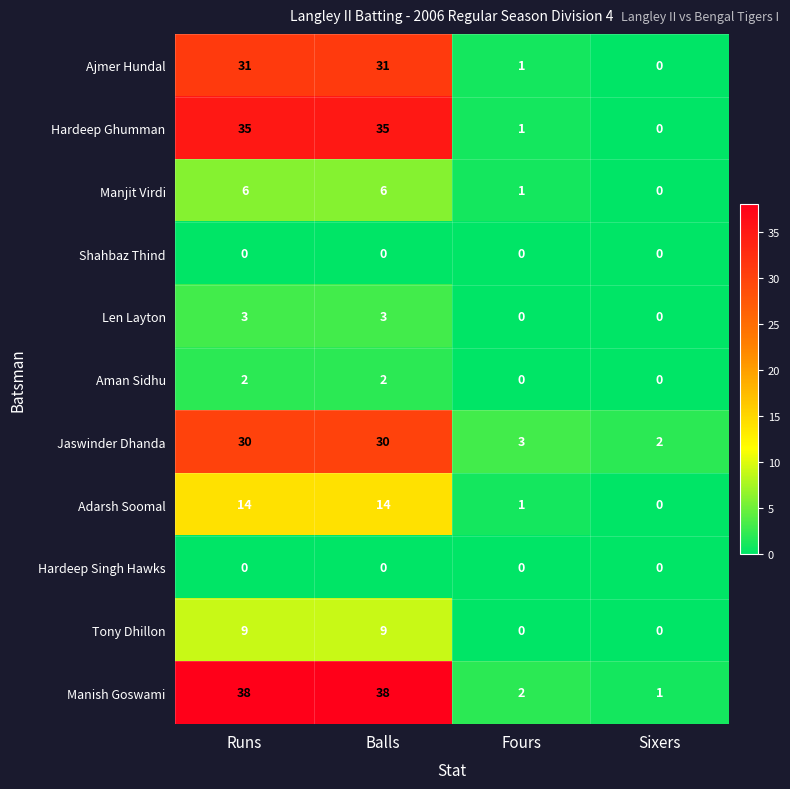

What is the sum of the Adarsh Soomal values at Runs and Balls?

28